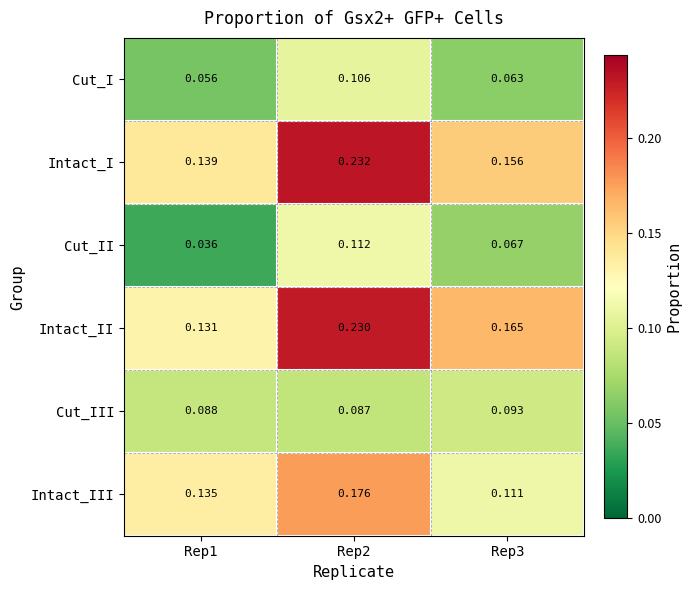

What is the total value across all series at Rep2?

0.9